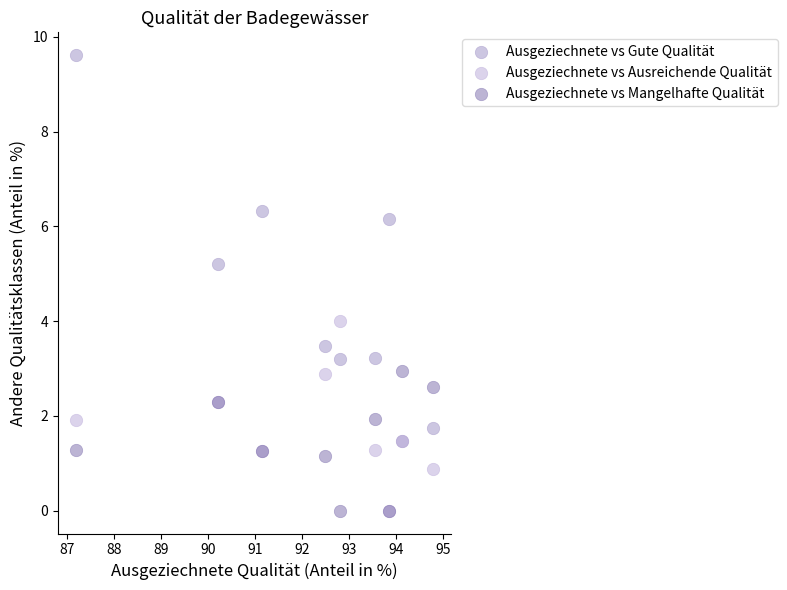

Which series has the widest spread of Y values?

Ausgeziechnete vs Gute Qualität